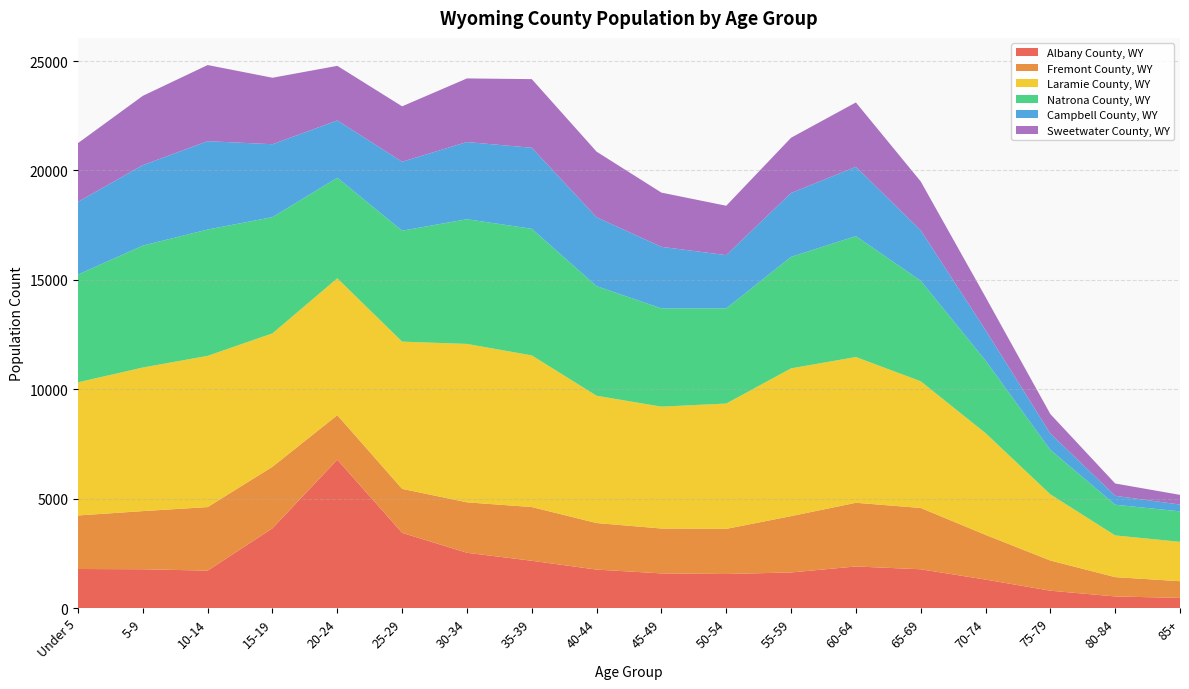

Reading left to right, transcribe all the data shown in this chart.

Albany County, WY: 1783	1771	1708	3645	6779	3435	2524	2159	1755	1582	1553	1625	1898	1770	1299	791	528	461
Fremont County, WY: 2447	2658	2905	2812	2035	2011	2306	2456	2128	2052	2064	2574	2912	2803	2044	1380	883	764
Laramie County, WY: 6085	6563	6912	6096	6256	6729	7240	6930	5818	5569	5728	6754	6661	5790	4651	3024	1906	1800
Natrona County, WY: 4926	5573	5774	5312	4595	5071	5699	5788	5009	4493	4350	5096	5527	4595	3319	2032	1404	1392
Campbell County, WY: 3326	3679	4038	3333	2620	3150	3529	3703	3150	2812	2434	2920	3168	2304	1393	748	407	312
Sweetwater County, WY: 2682	3166	3480	3038	2495	2534	2907	3137	2997	2478	2256	2525	2941	2235	1507	889	563	442